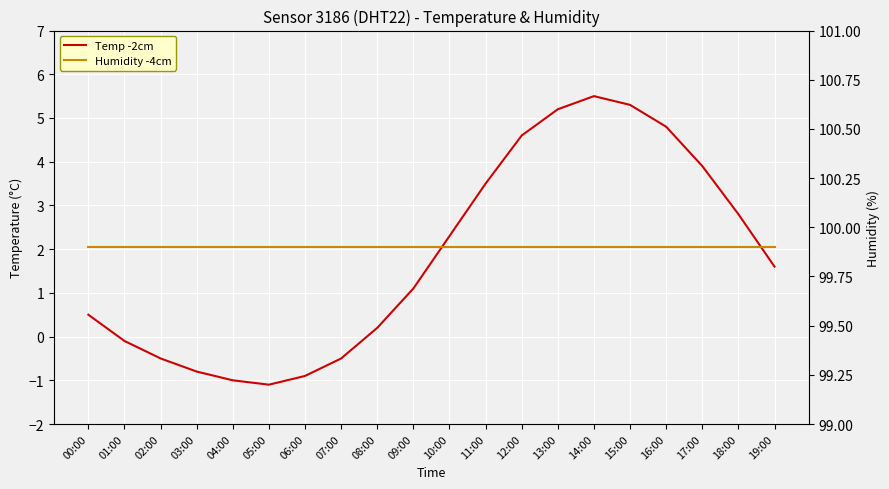

How many data points in temperature are above 1?

11